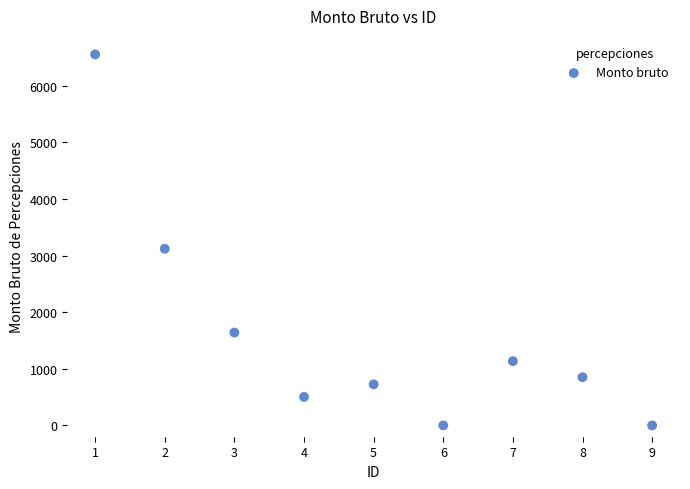

What is the average X value?

5.0